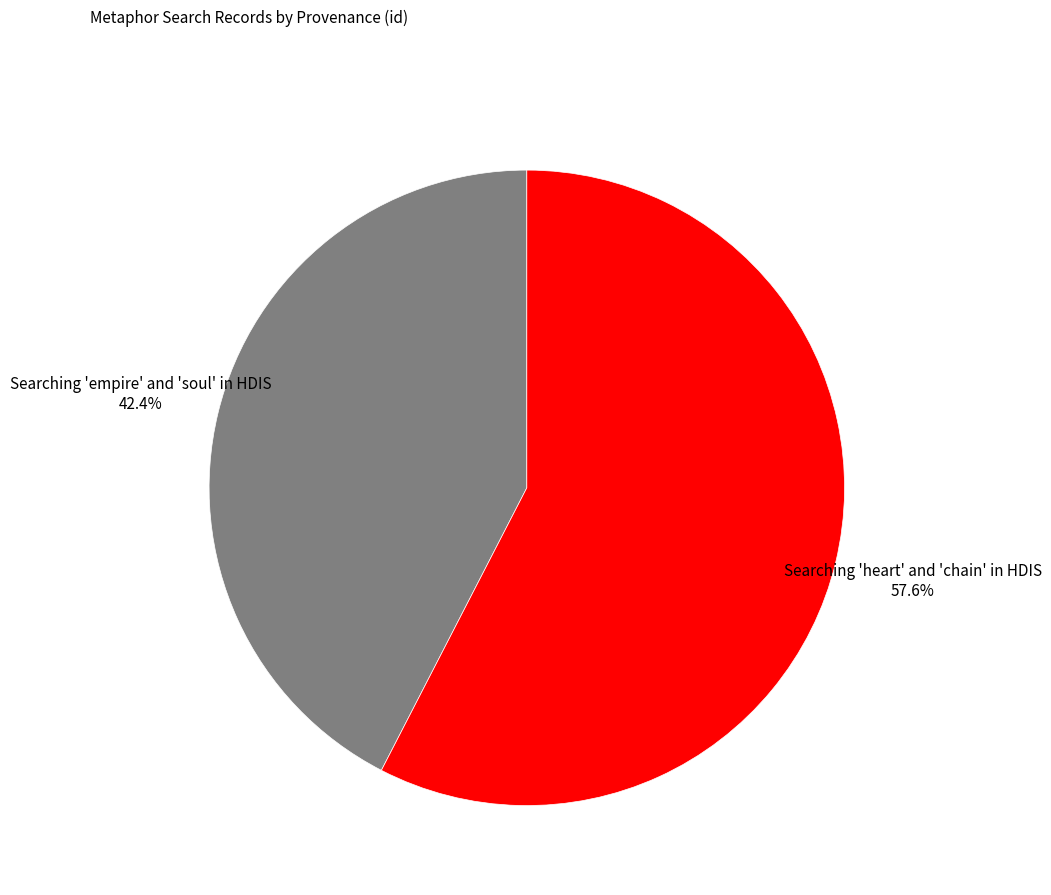

Which has a higher value, Searching 'empire' and 'soul' in HDIS or Searching 'heart' and 'chain' in HDIS?

Searching 'heart' and 'chain' in HDIS